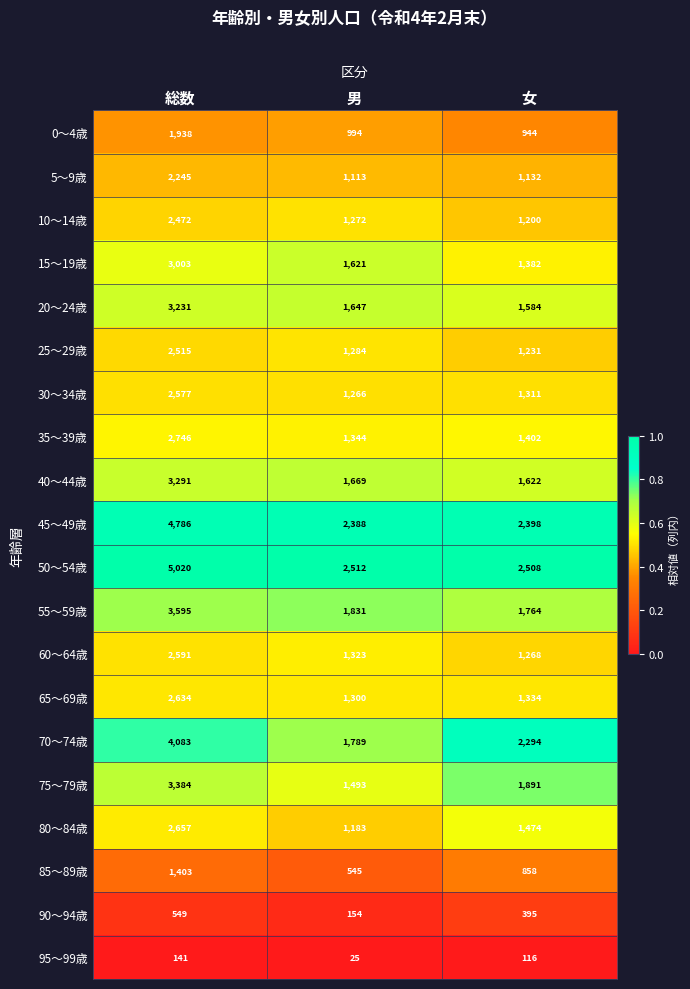

Which series changed the most between 総数 and 女?

50～54歳